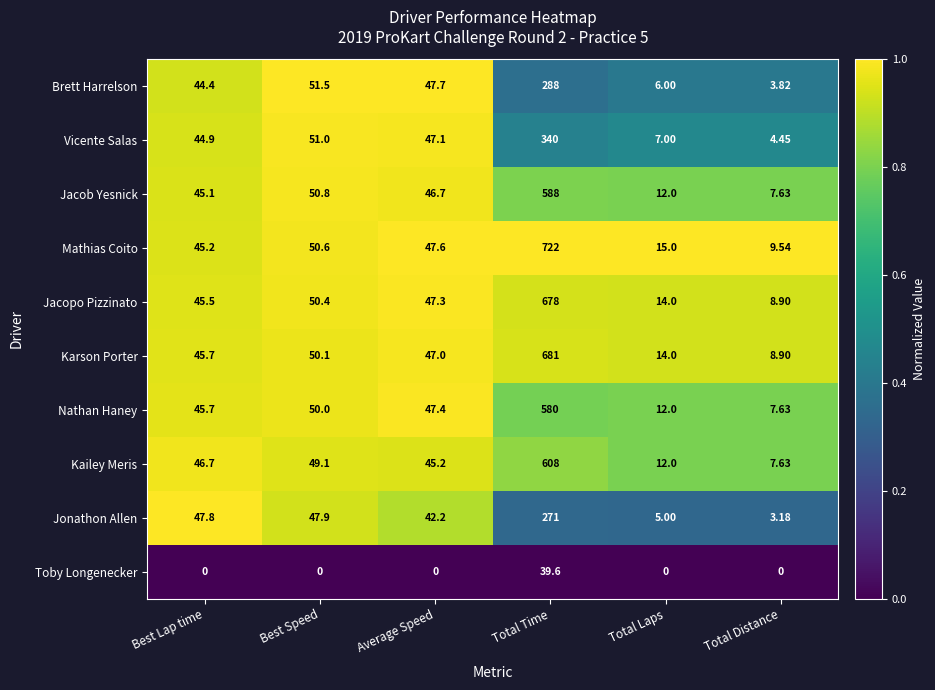

Which series changed the most between Best Speed and Average Speed?

Jonathon Allen